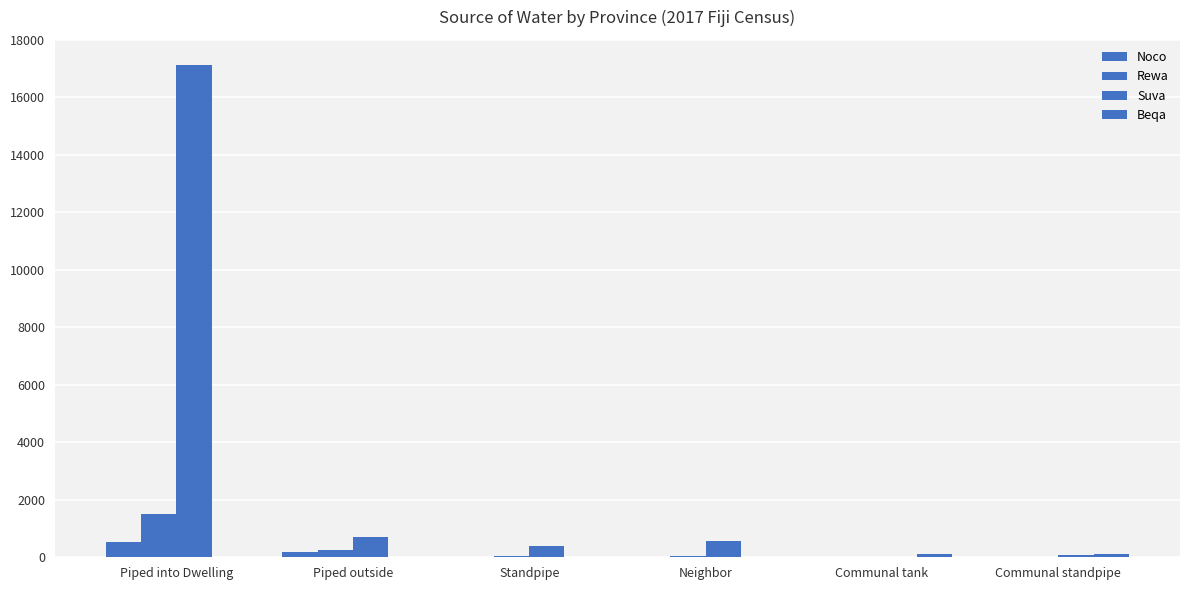

What is the difference between the maximum and second lowest values in the Noco series?

524